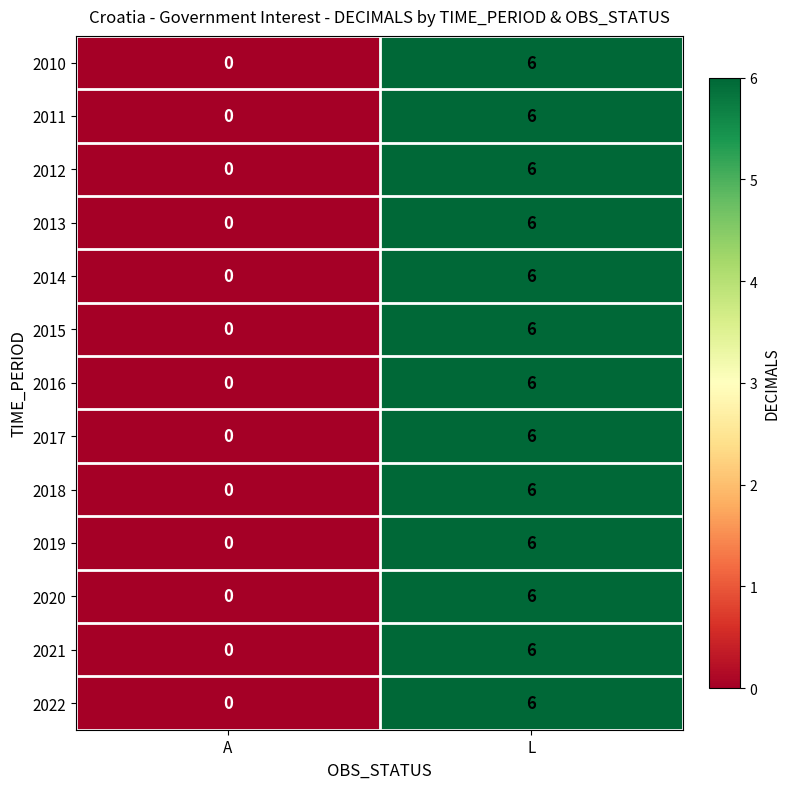

What is the total value across all series at L?

78